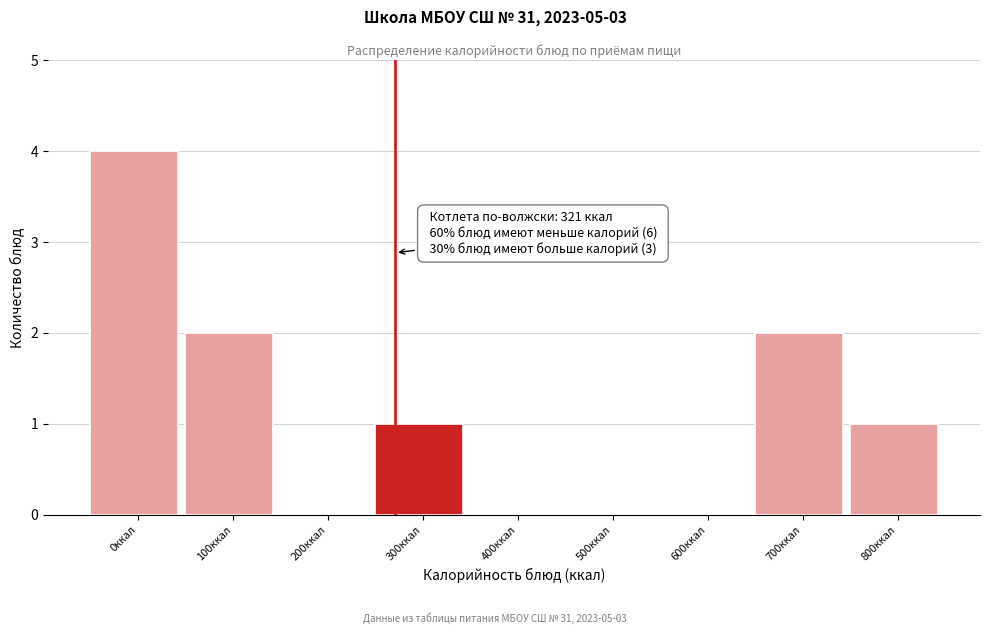

Reading left to right, what are all the values shown in this chart?

0ккал=4	100ккал=2	200ккал=0	300ккал=1	400ккал=0	500ккал=0	600ккал=0	700ккал=2	800ккал=1